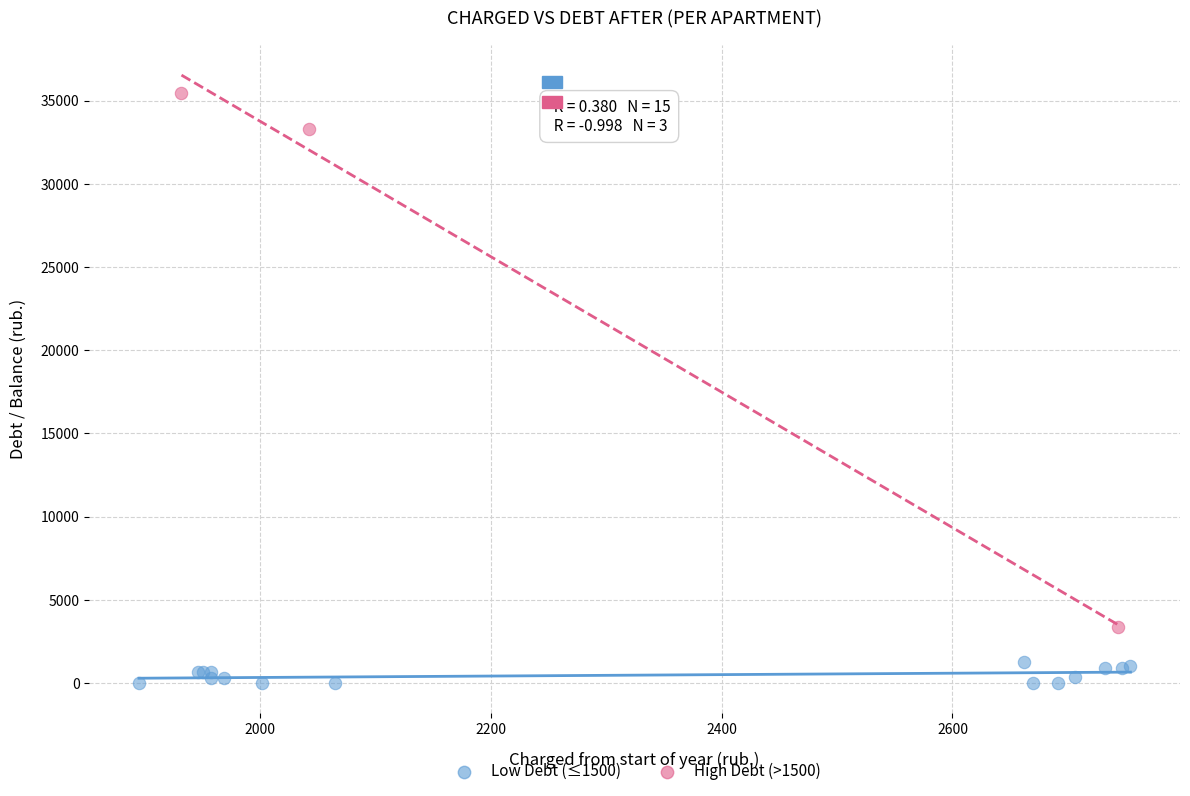

Which series contains the lowest Y value?

Low Debt (≤1500)